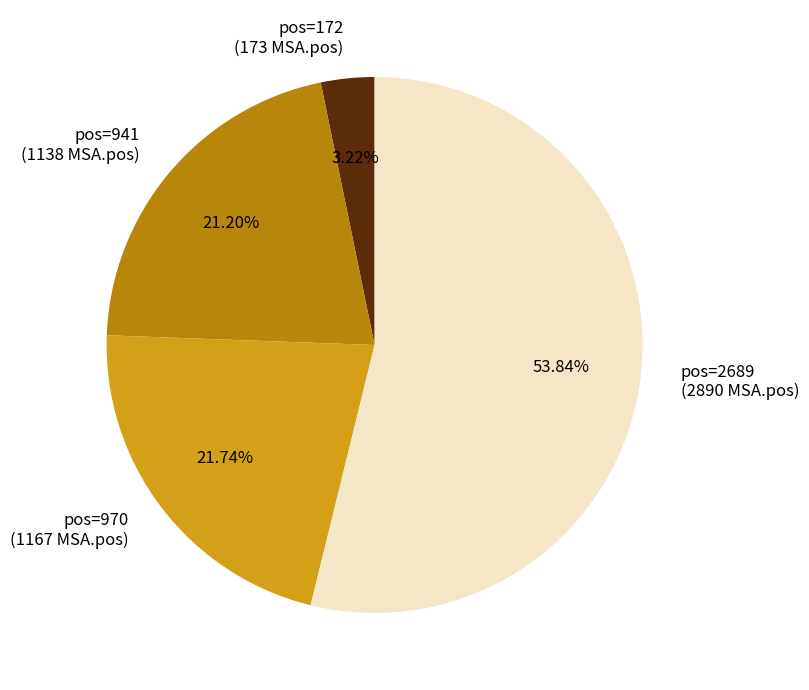

Is there any slice that represents more than half of the pie?

Yes